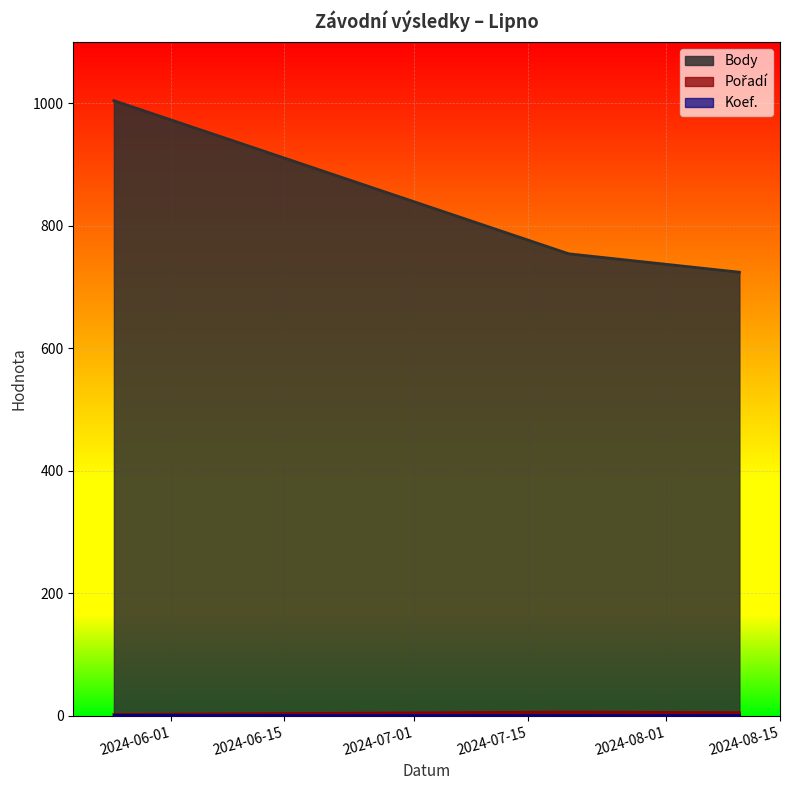

Which series changed the most between 2024-08-10 and 2024-07-20?

Body